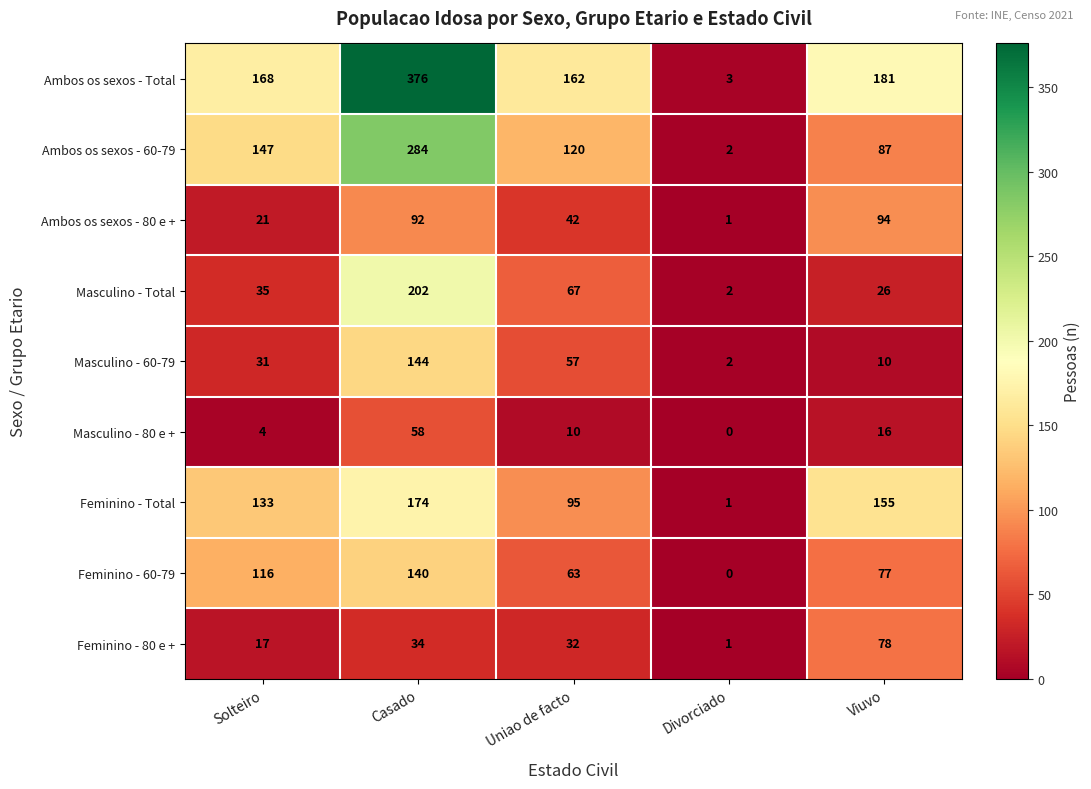

Is the value of Masculino - 80 e + at Solteiro greater than the value of Ambos os sexos - Total at Solteiro?

No